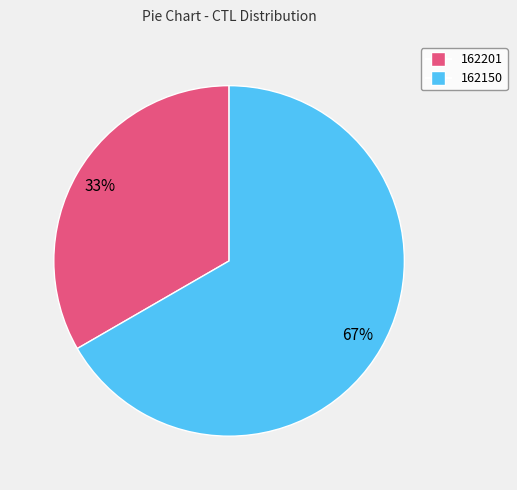

What is the largest slice in the pie chart?

162150